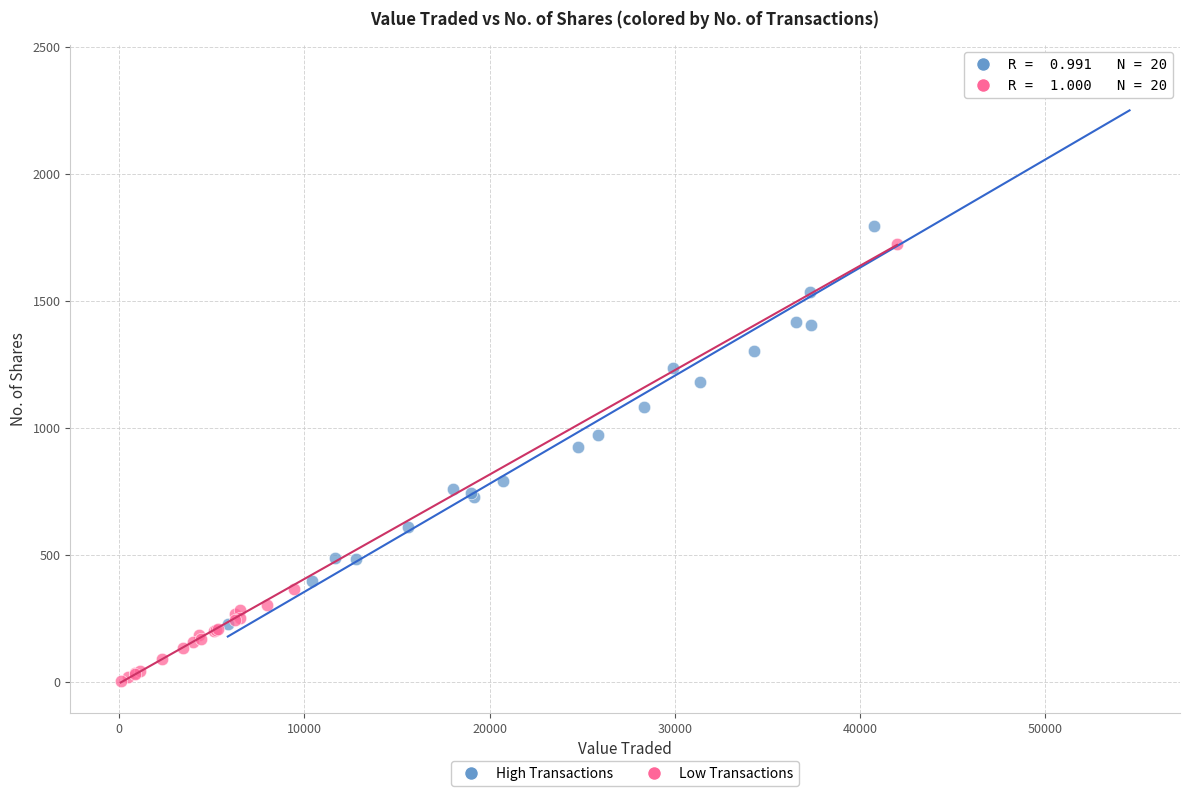

Which series has the largest Y range (max minus min)?

High Transactions